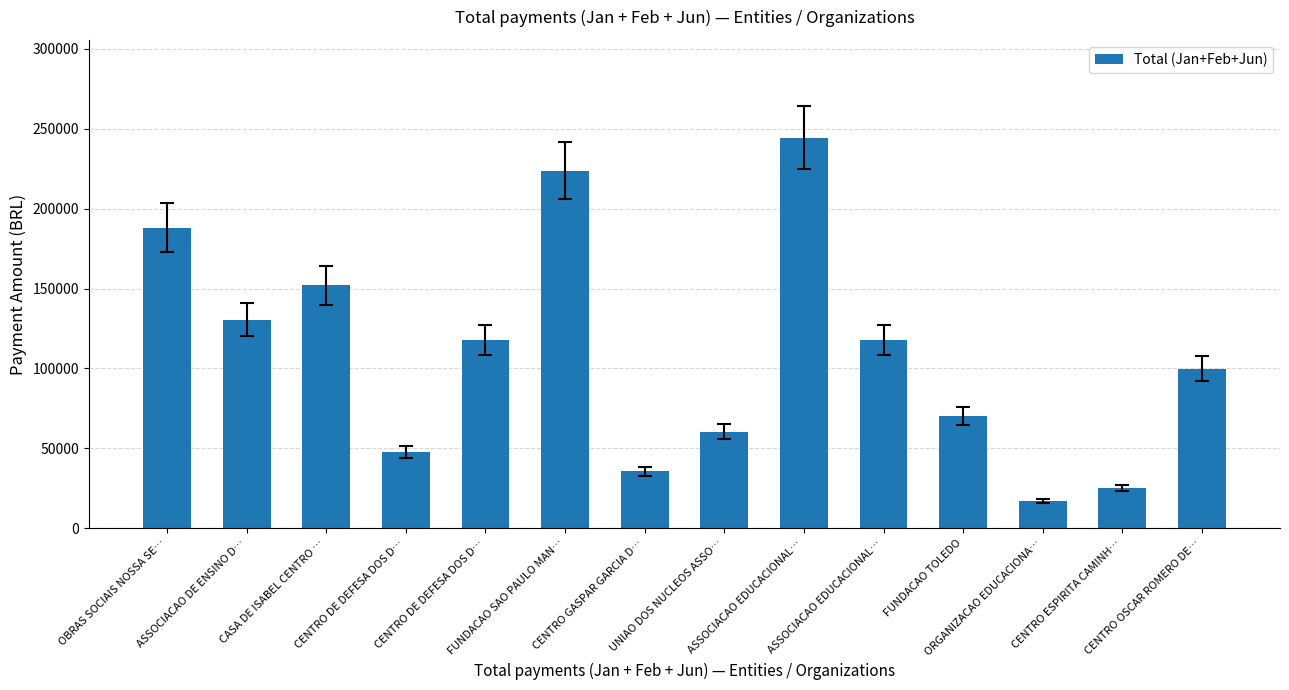

The chart shows a value of 20596.4 at CENTRO OSCAR ROMERO DE…. True or false?

False